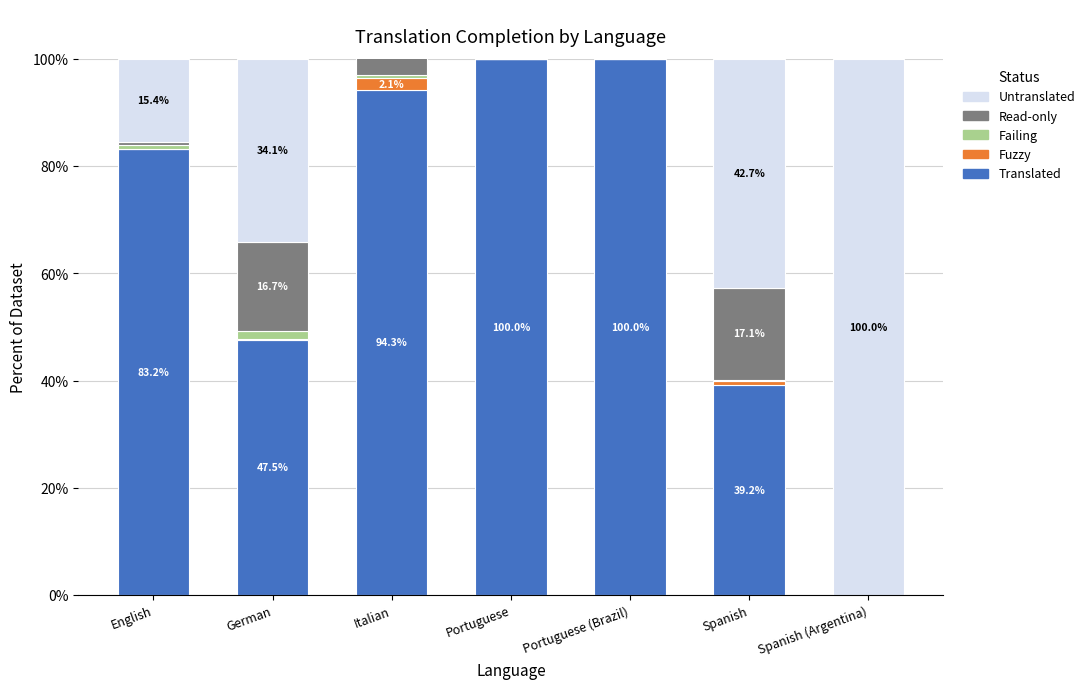

True or false: Fuzzy has a value of 0.0 at Portuguese.

True